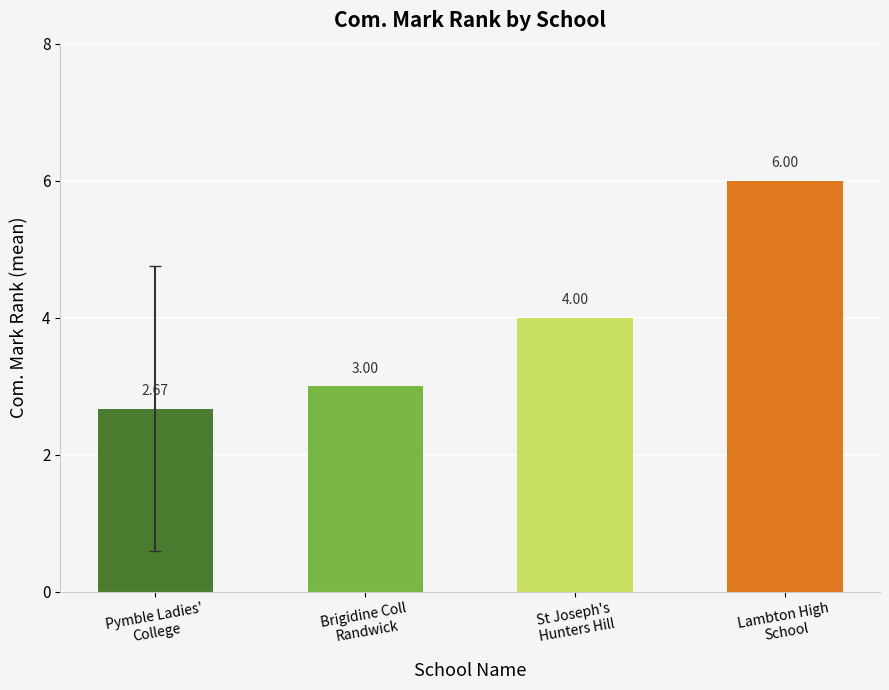

Where is the data nearest to the value 3?

Brigidine Coll Randwick